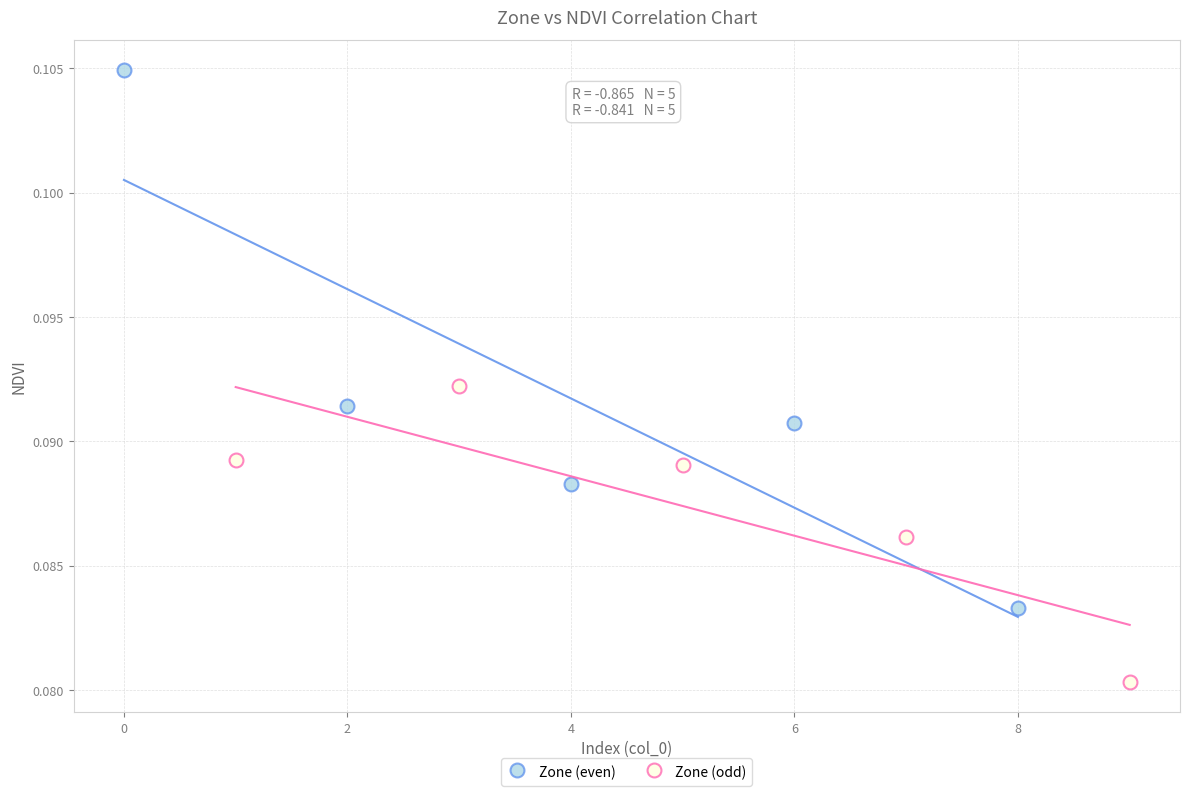

Which series contains the lowest Y value?

Zone (odd)